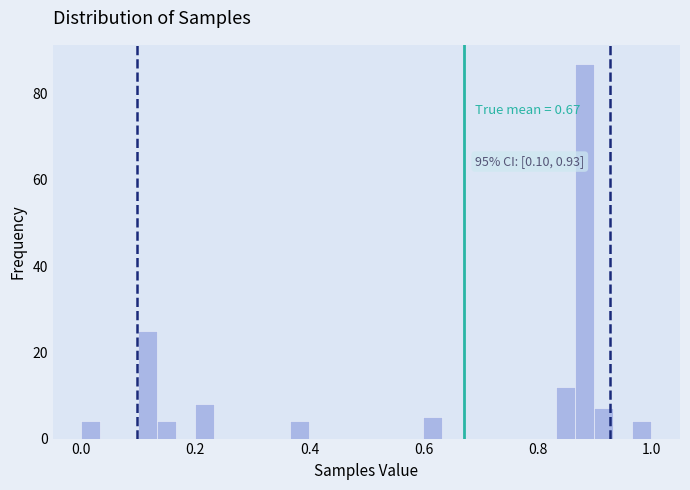

Around what value on the x-axis is the tallest bar? Give the approximate position of its centre, as read against the axis.

0.88